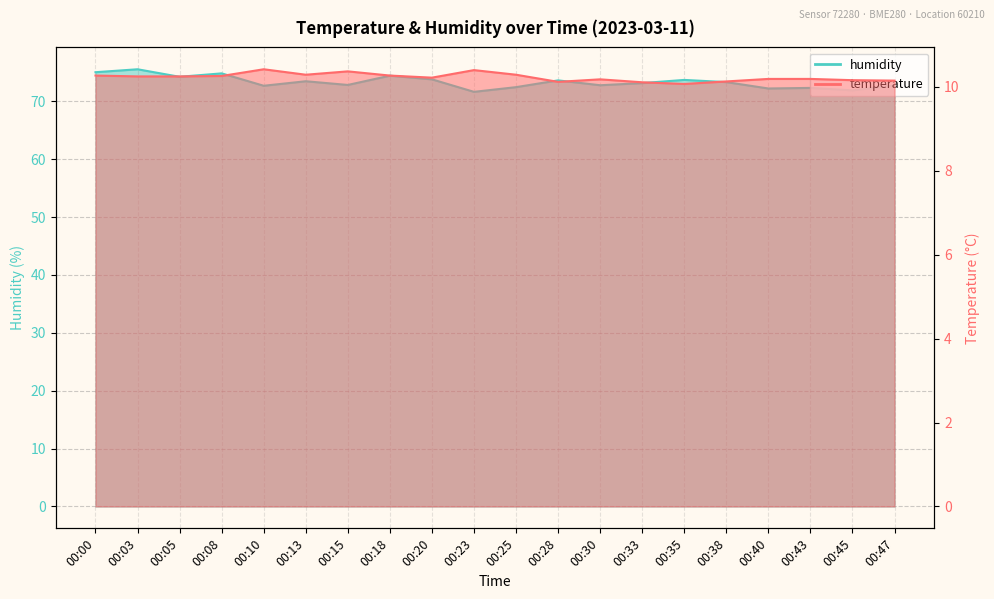

How many values in the humidity series exceed 73?

11